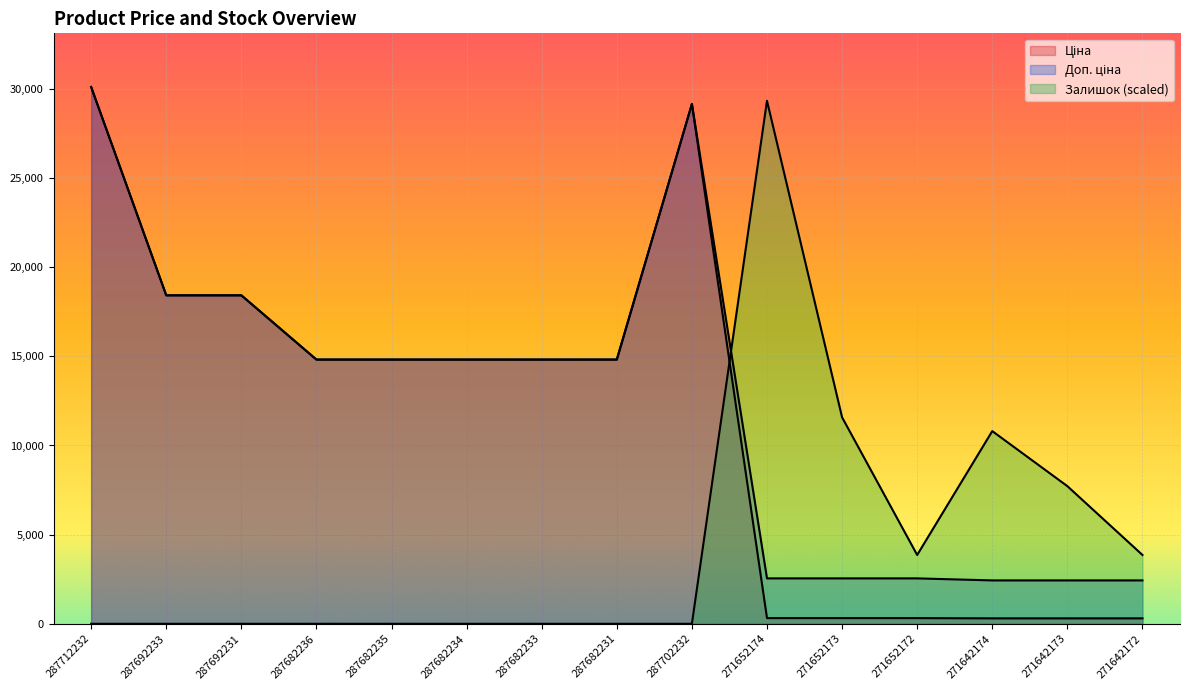

What is the total value across all series at 287682234?

29635.2